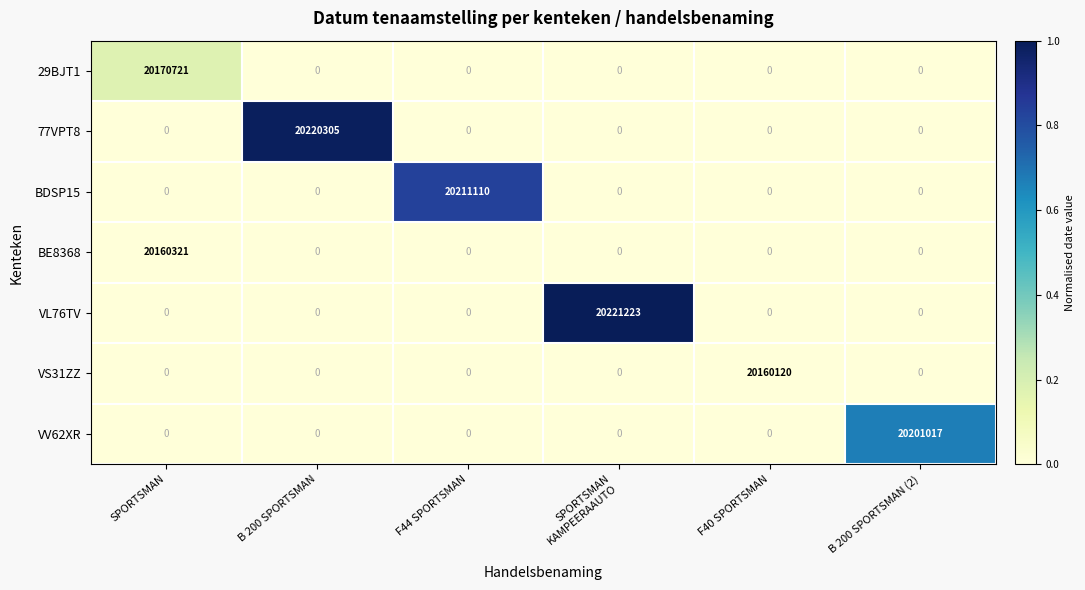

What is the maximum value shown in the chart?

20221223